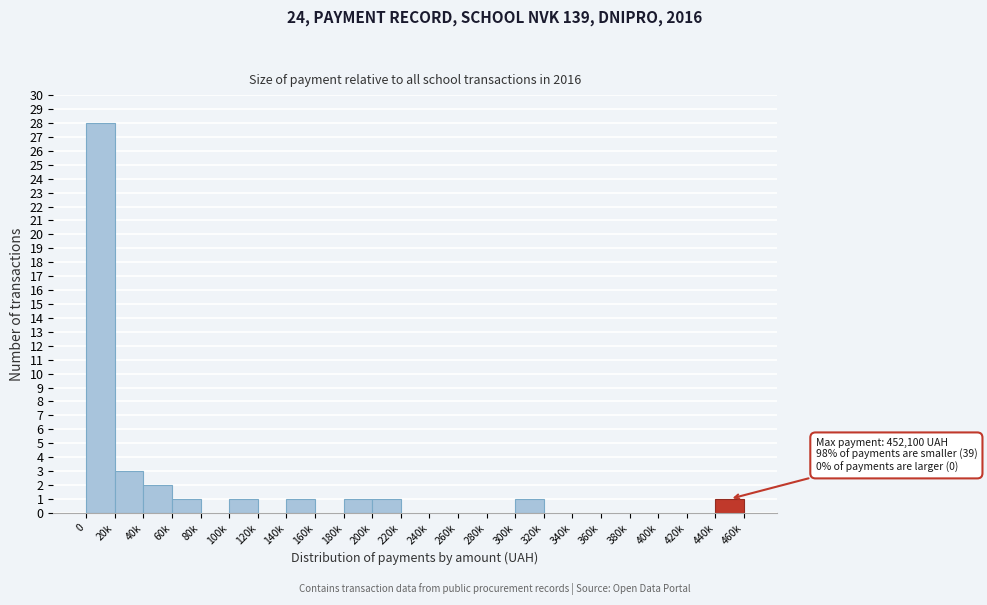

Reading left to right, what are all the values shown in this chart?

0=28	20k=3	40k=2	60k=1	80k=0	100k=1	120k=0	140k=1	160k=0	180k=1	200k=1	220k=0	240k=0	260k=0	280k=0	300k=1	320k=0	340k=0	360k=0	380k=0	400k=0	420k=0	440k=1